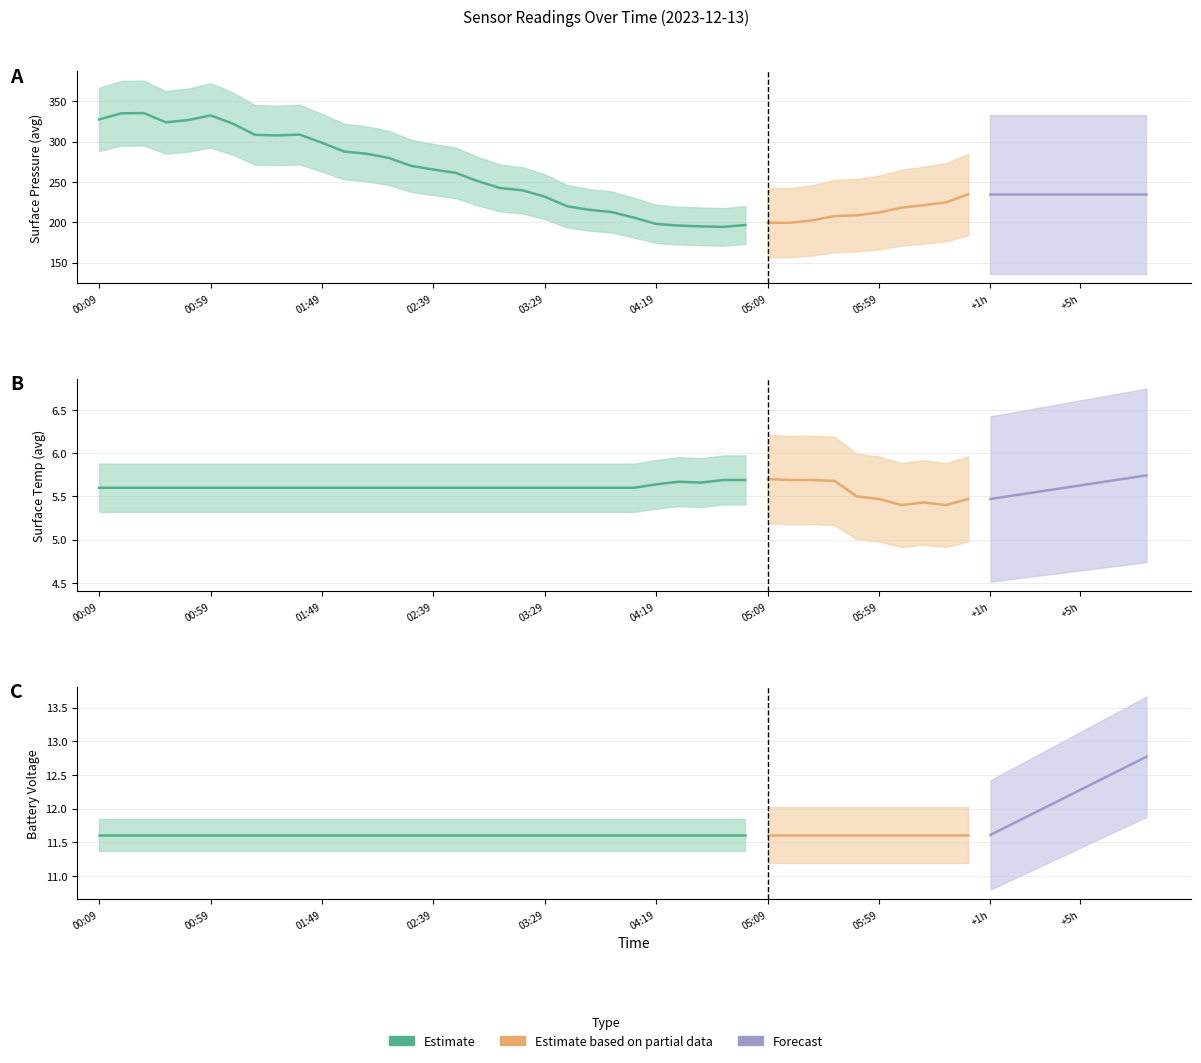

Rank the series by their maximum value, from lowest to highest.

surface_temp_avg, battery_voltage, surface_pressure_avg